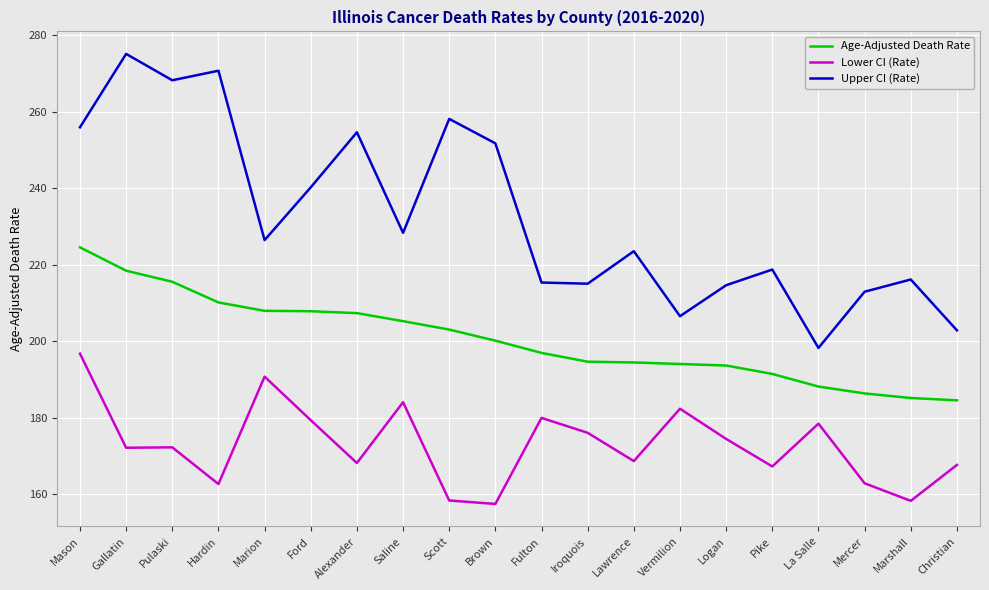

At Mercer, list the series in order from largest to smallest.

Upper CI (Rate), Age-Adjusted Death Rate, Lower CI (Rate)